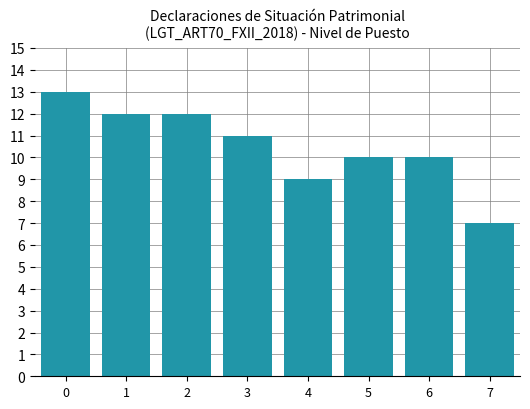

What is the change in value from 2 to 7?

-5